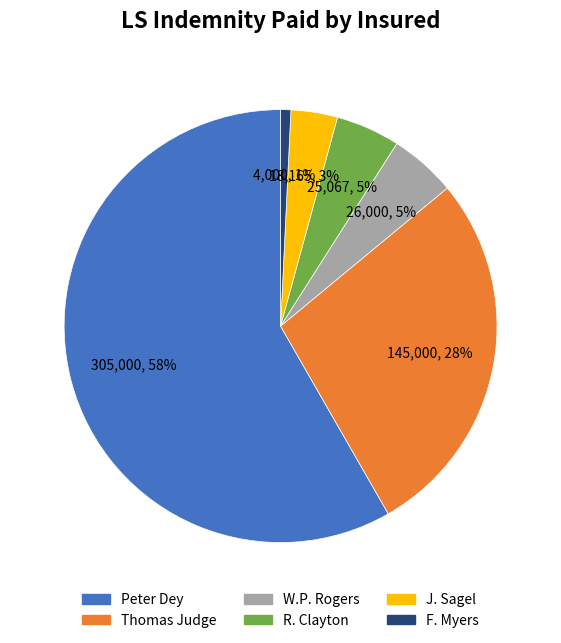

How many segments does this pie chart have?

6